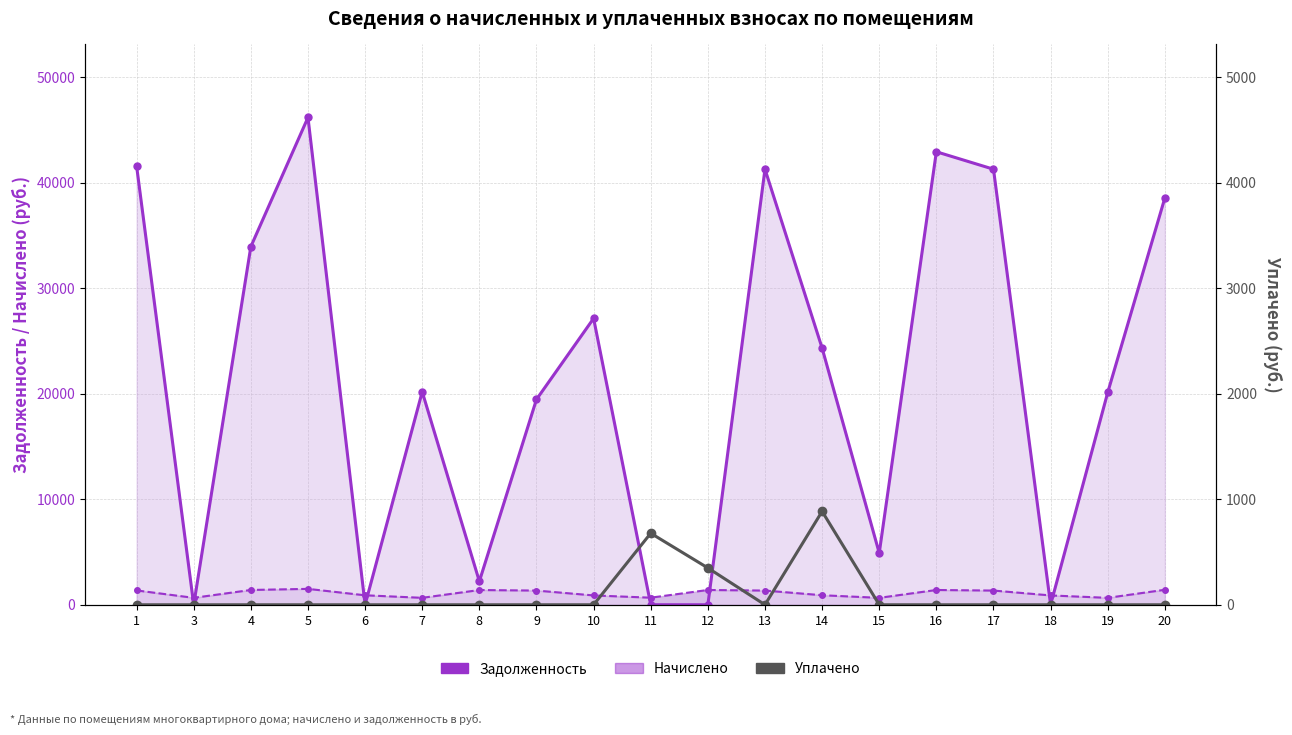

What is the average value of the Задолженность series?

21277.5